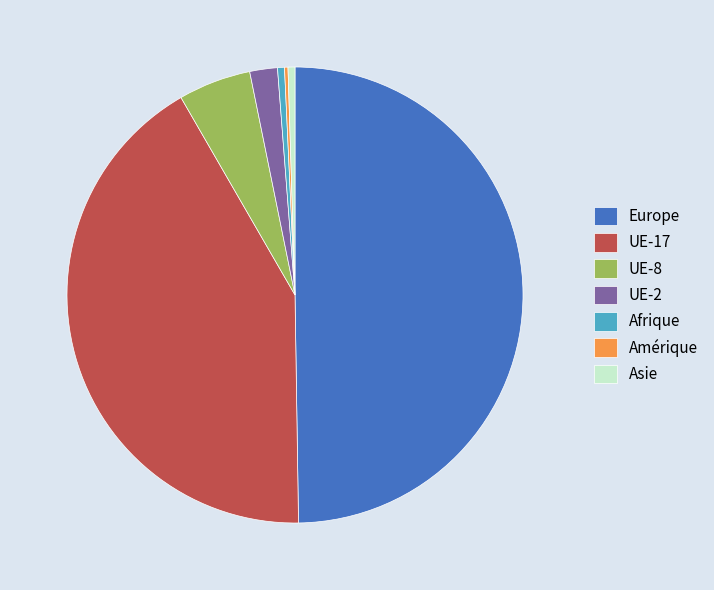

Which slice is the largest?

Europe